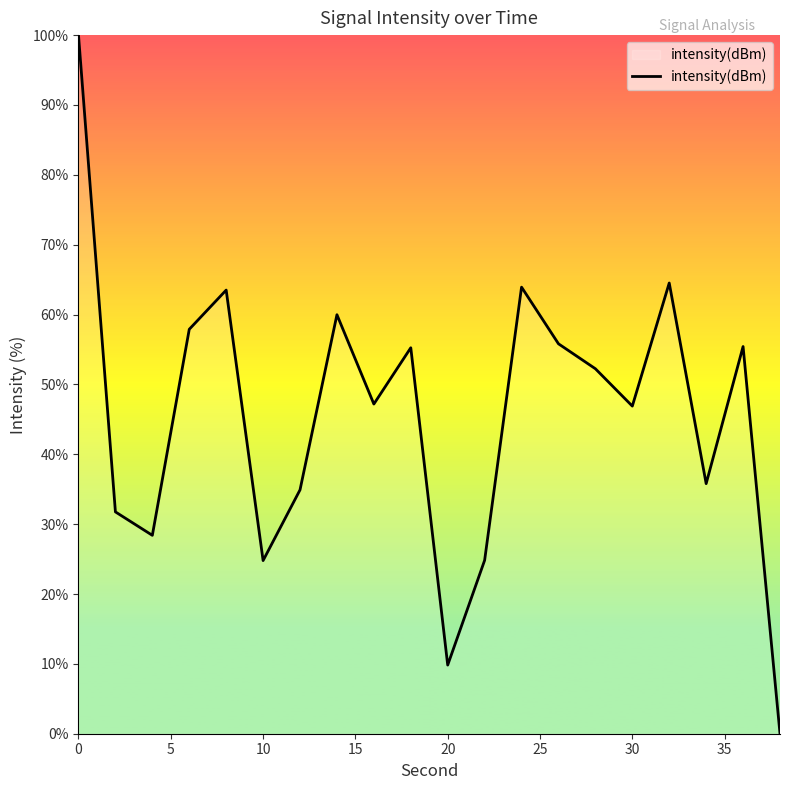

What is the greatest value displayed?

100.0